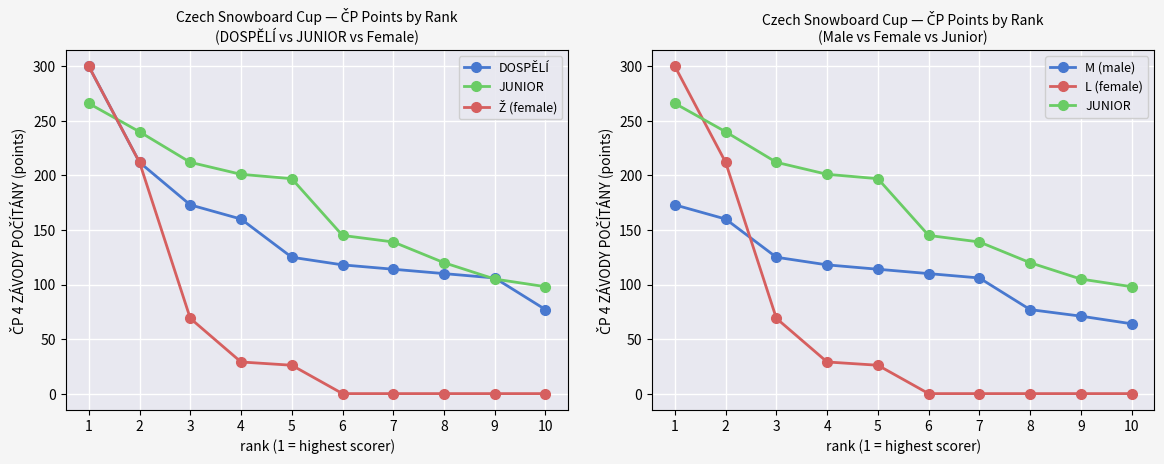

True or false: DOSPĚLÍ and Ž (female) intersect in this chart.

False